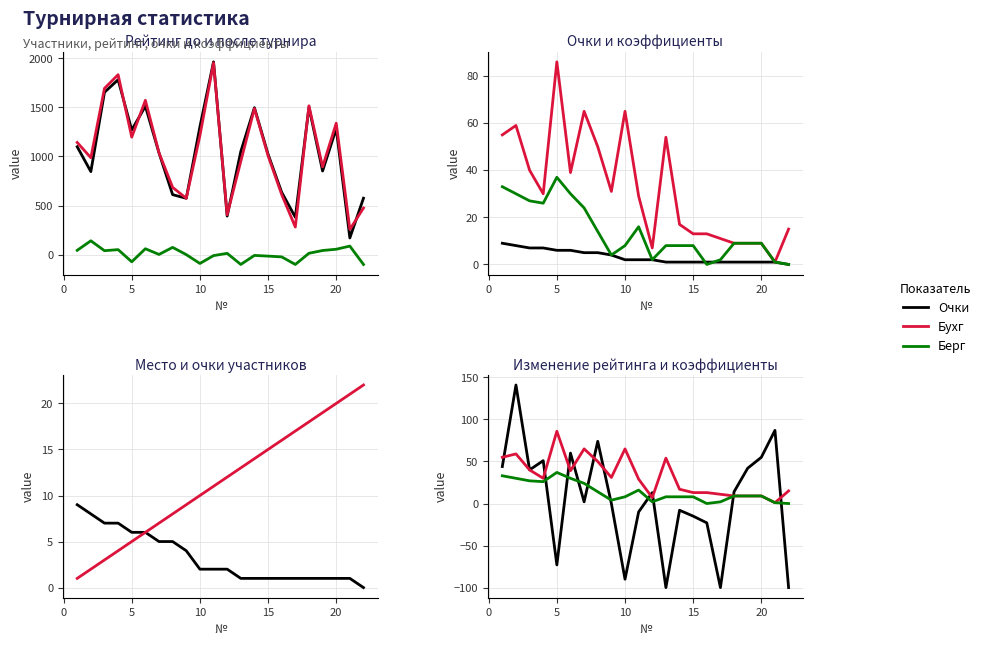

What is the average value of the № series?

12